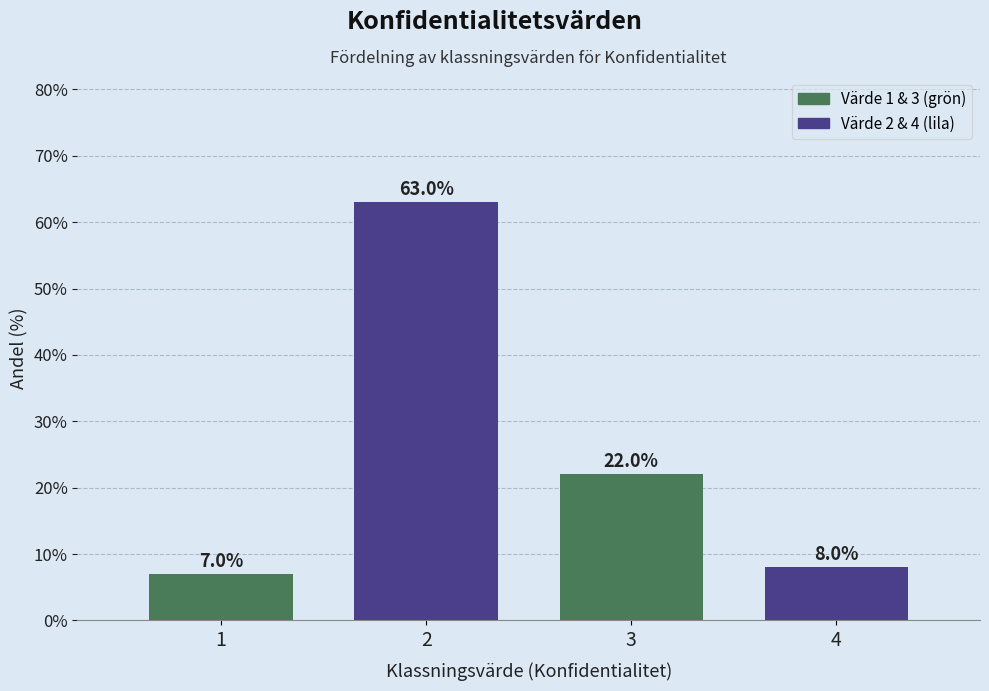

Reading left to right, list all the values displayed in this chart.

1=7.0	2=63.0	3=22.0	4=8.0